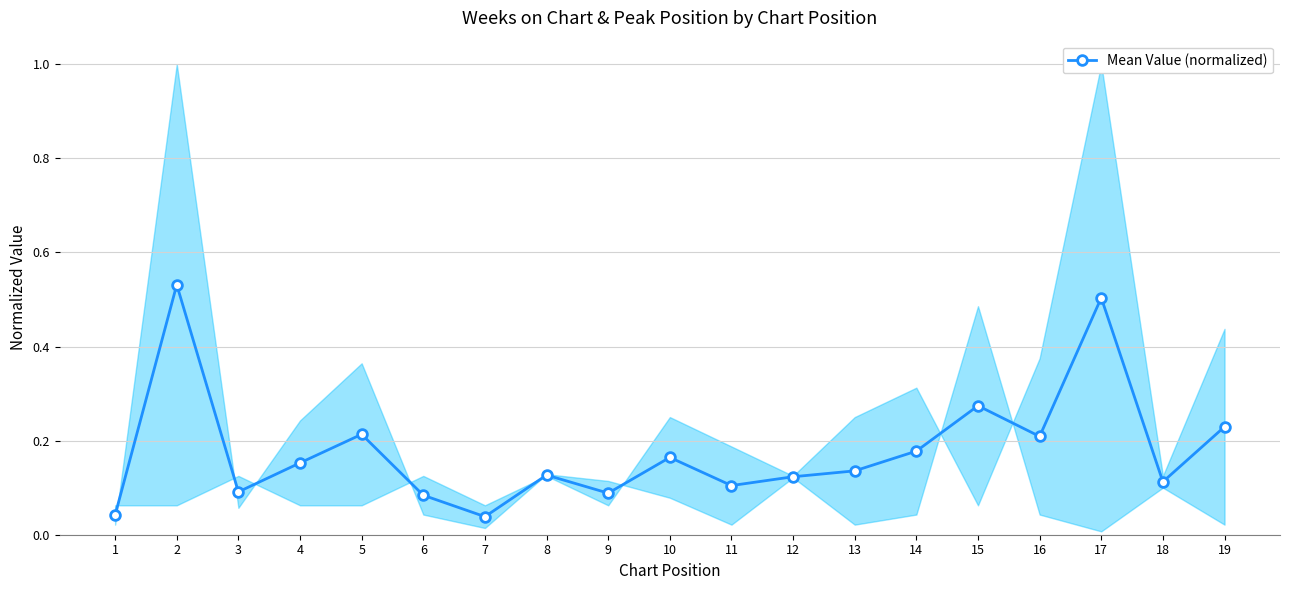

The chart shows a value of 0.2 at 19. True or false?

True